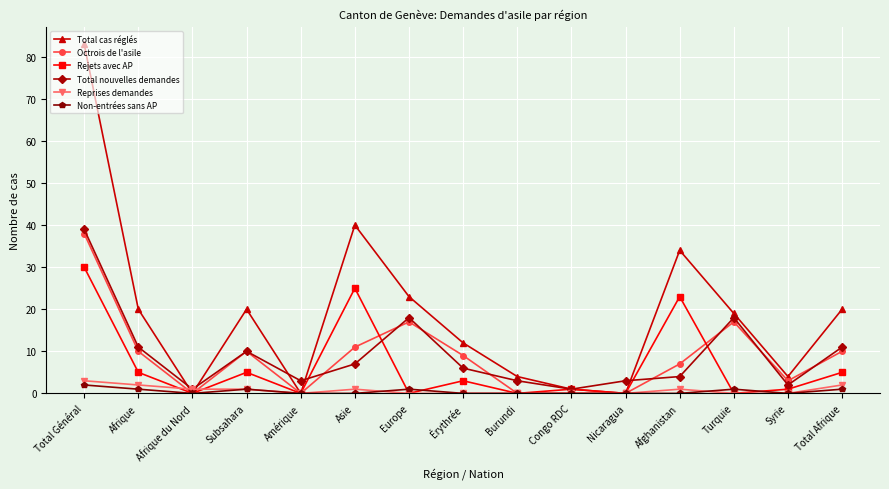

What is the highest value of the Non-entrées sans AP series?

2